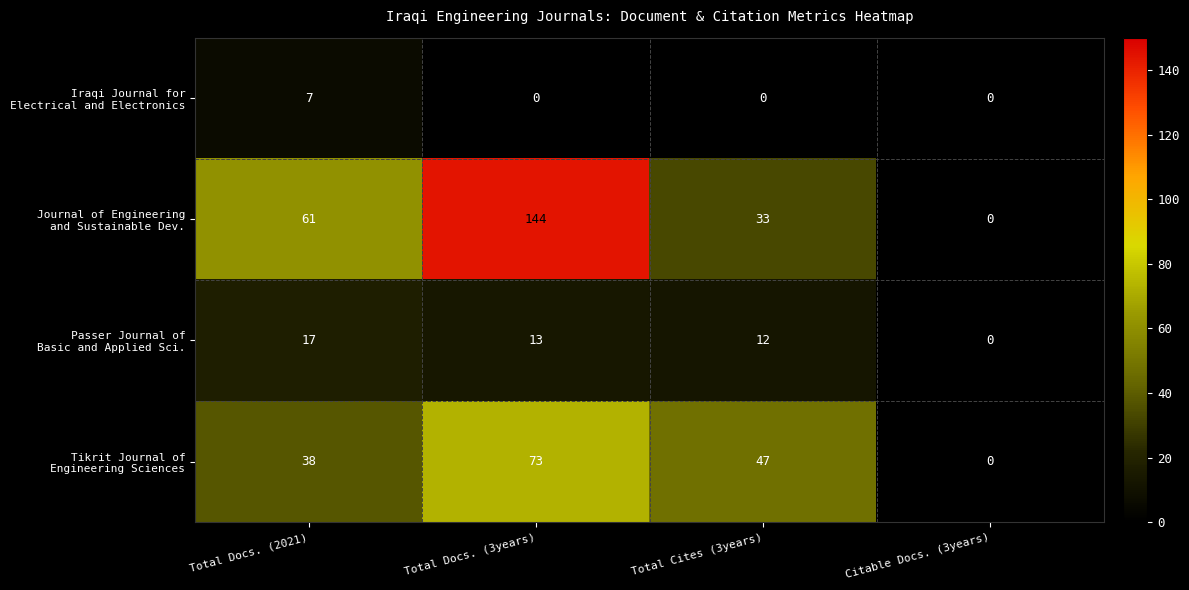

At which category is the sum across all series the highest?

Total Docs. (3years)